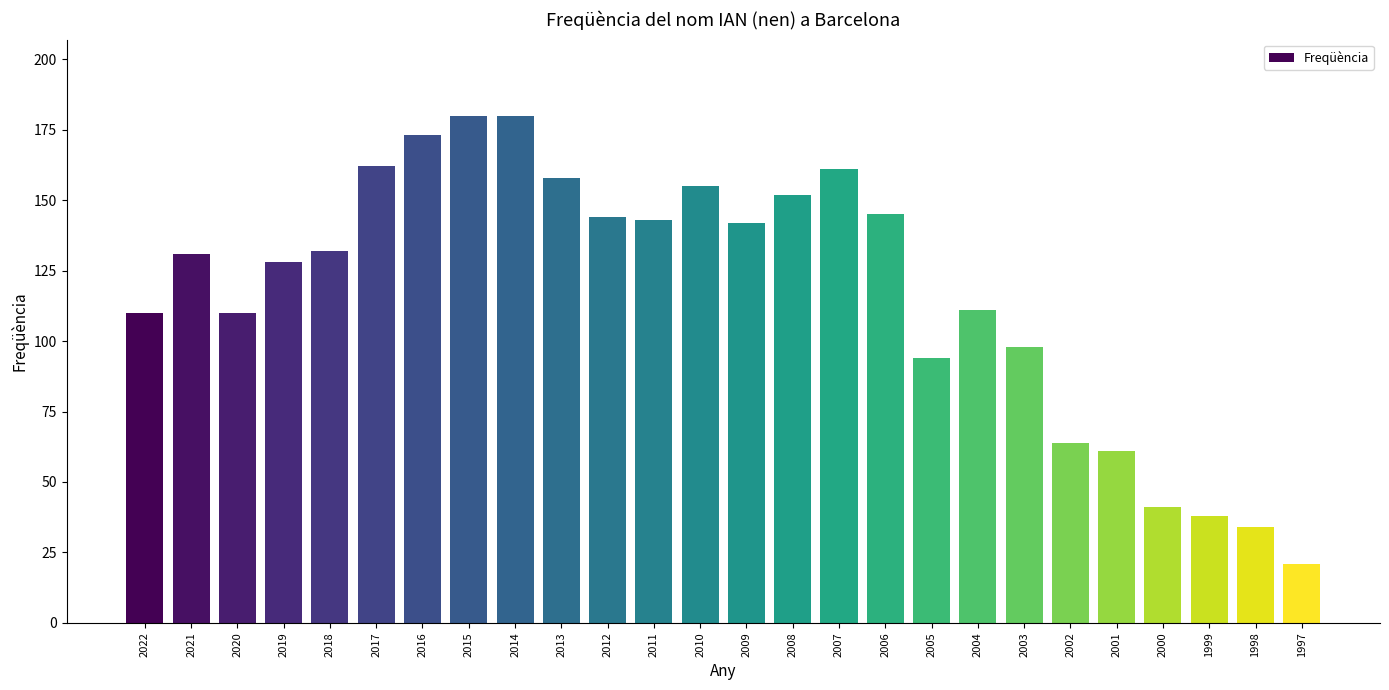

Does the chart contain stacked bars?

No